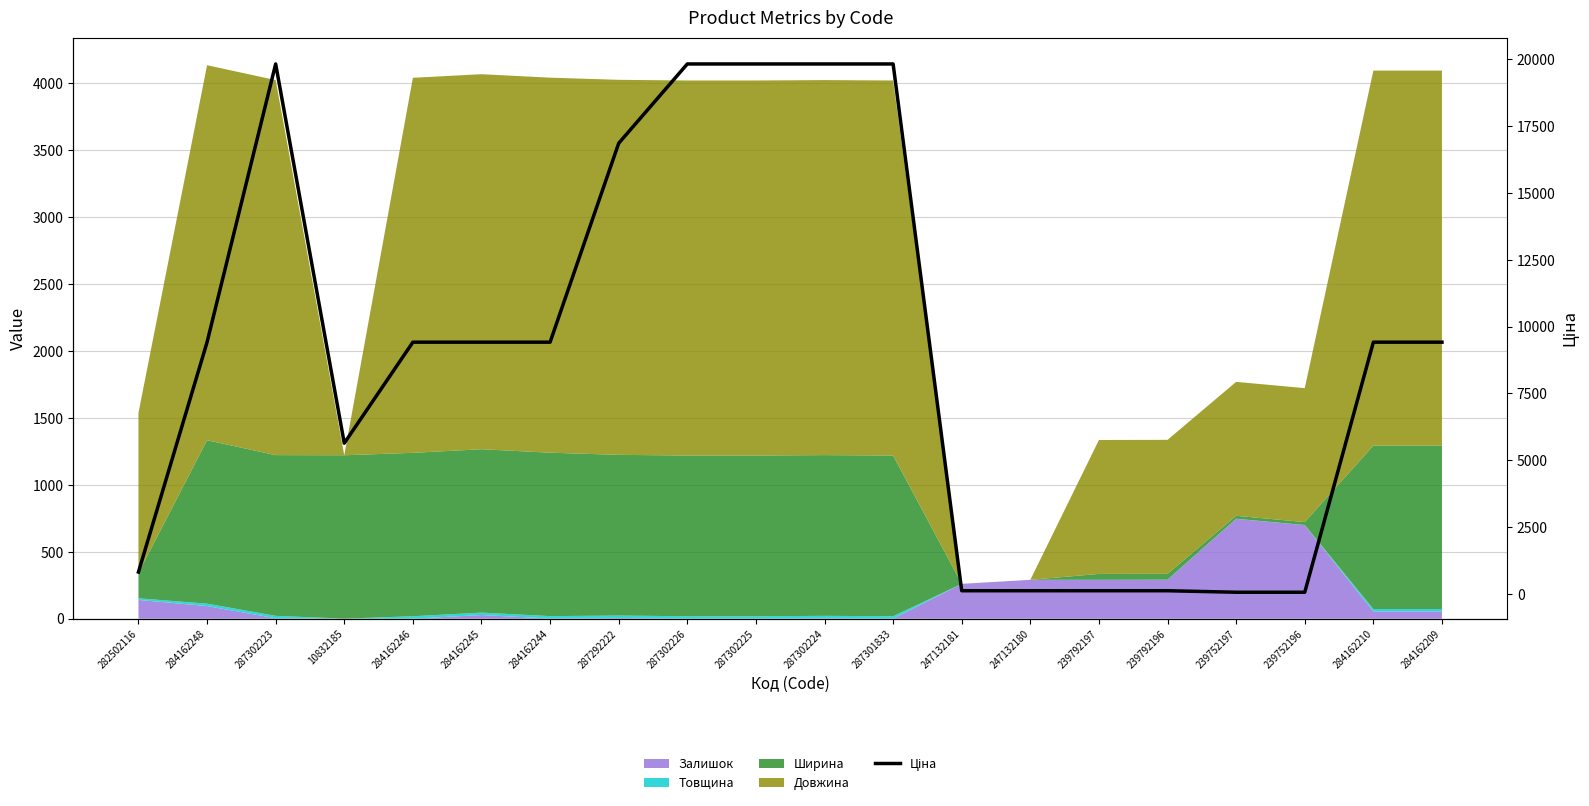

What is the change in value from 287302225 to 284162209?

-10414.2